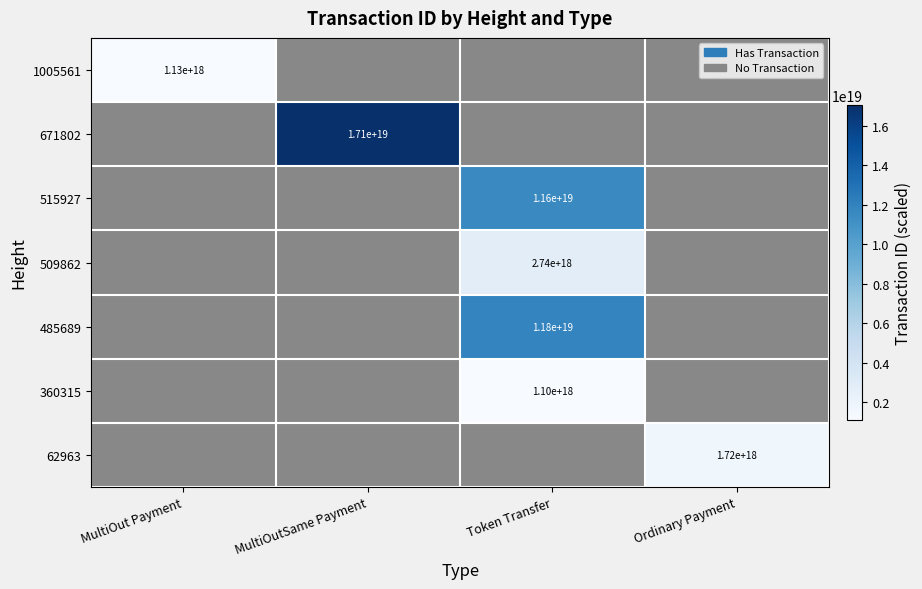

How many positive values does the 62963 series have?

1